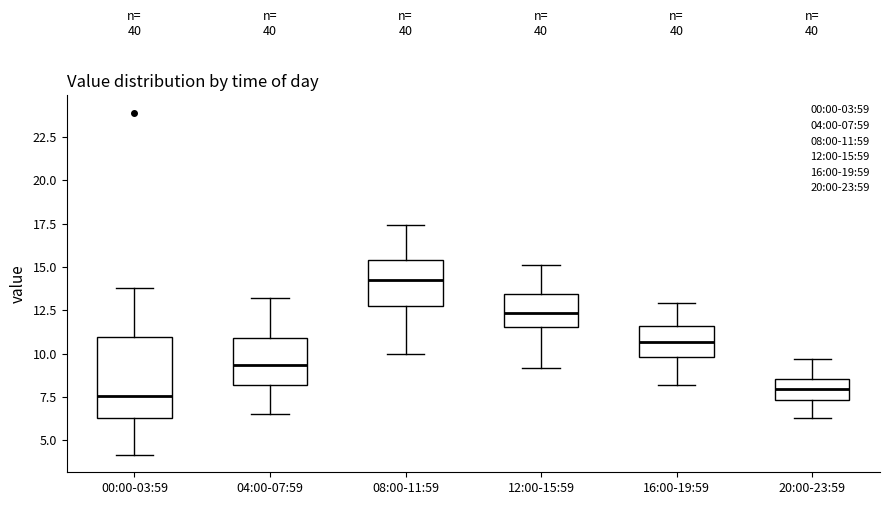

Which box's median line is the highest?

08:00-11:59